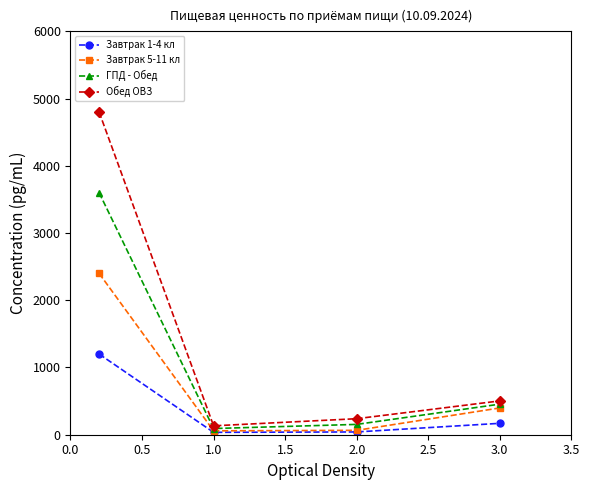

List the series in order of their peak value, lowest first.

Завтрак 1-4 кл, Завтрак 5-11 кл, ГПД - Обед, Обед ОВЗ